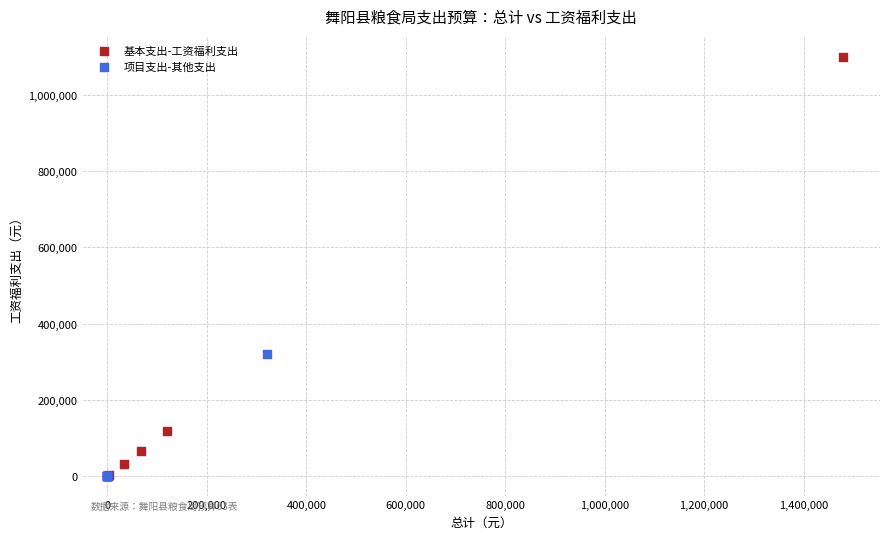

Which series contains the highest Y value?

基本支出-工资福利支出